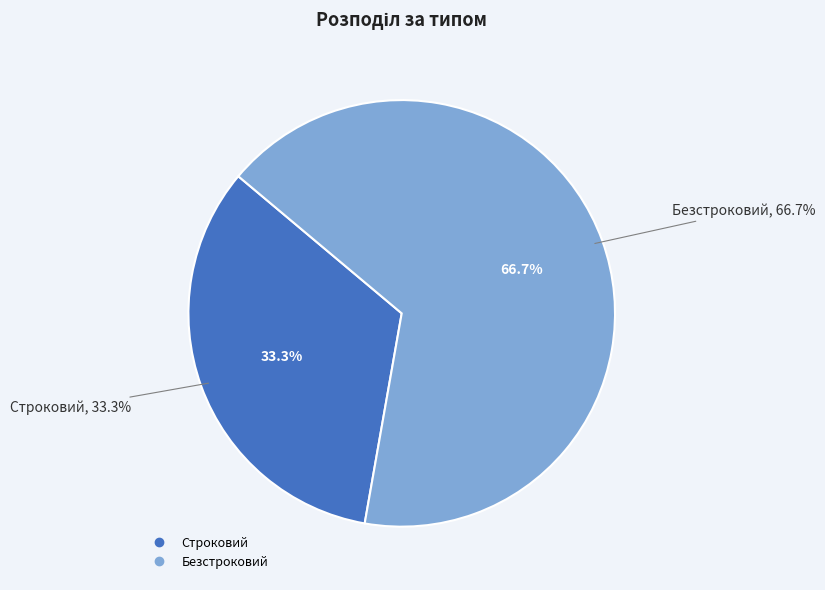

What is the change in value from Строковий to Безстроковий?

+1